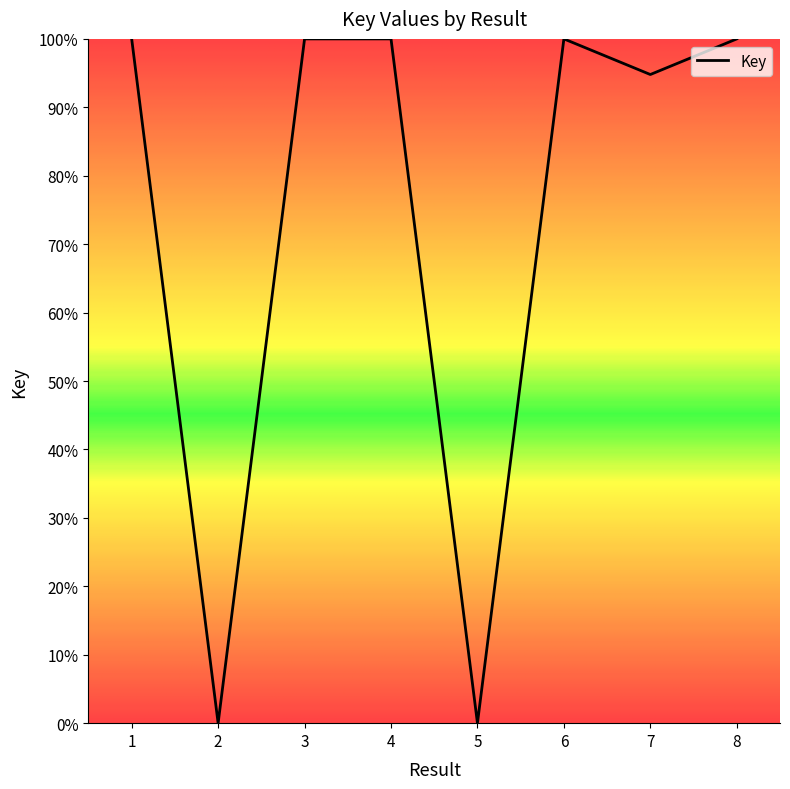

What is the maximum value shown in the chart?

100.0